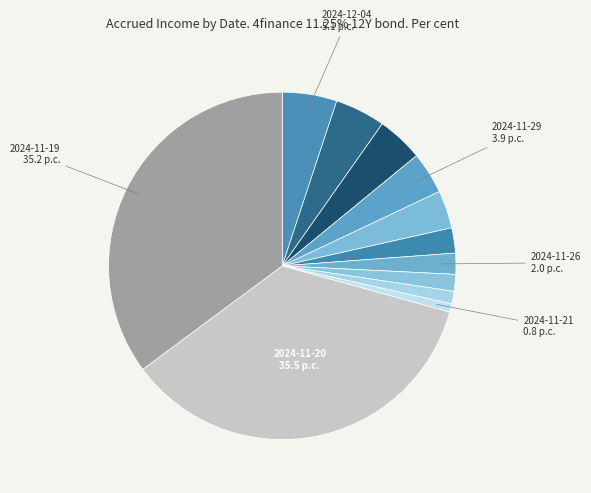

How many segments does this pie chart have?

12